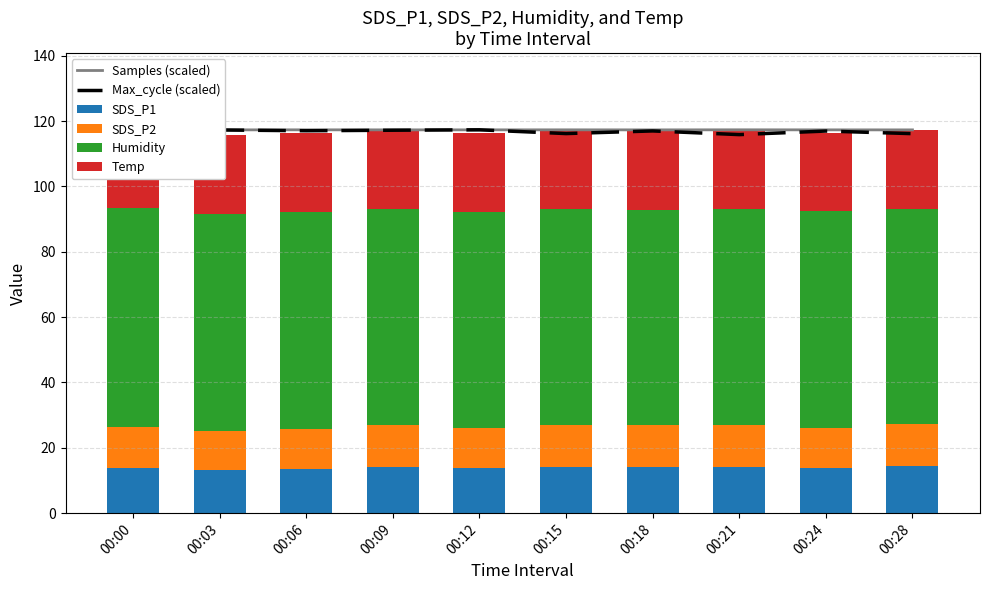

Which series has the largest total across all categories?

Samples (scaled)